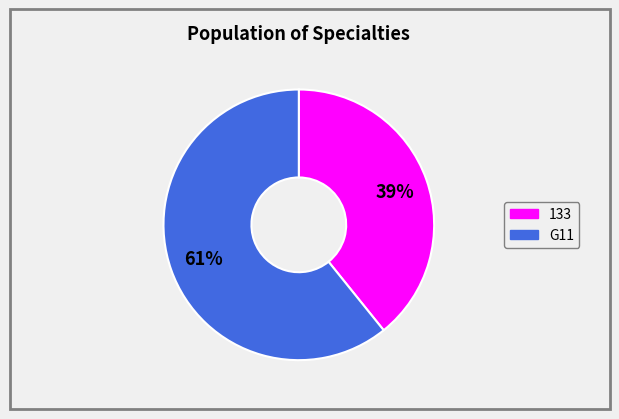

Is there a majority slice in this chart?

Yes